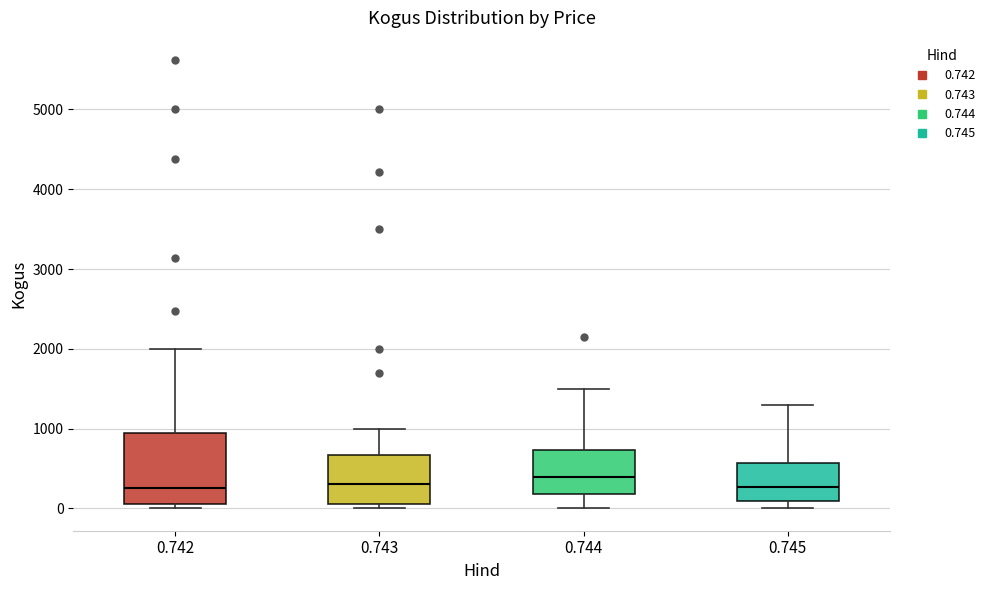

Reading left to right, transcribe this box plot: for each box, give where its median line is, the range the box spans, and where its two whiskers end, as read against the y-axis. The values are not printed on the chart, so give them approximately, as read against the axis.

0.742: median 300, box 100 to 1000, whiskers 0 to 2000
0.743: median 300, box 100 to 700, whiskers 0 to 1000
0.744: median 400, box 200 to 700, whiskers 0 to 1500
0.745: median 300, box 100 to 600, whiskers 0 to 1300